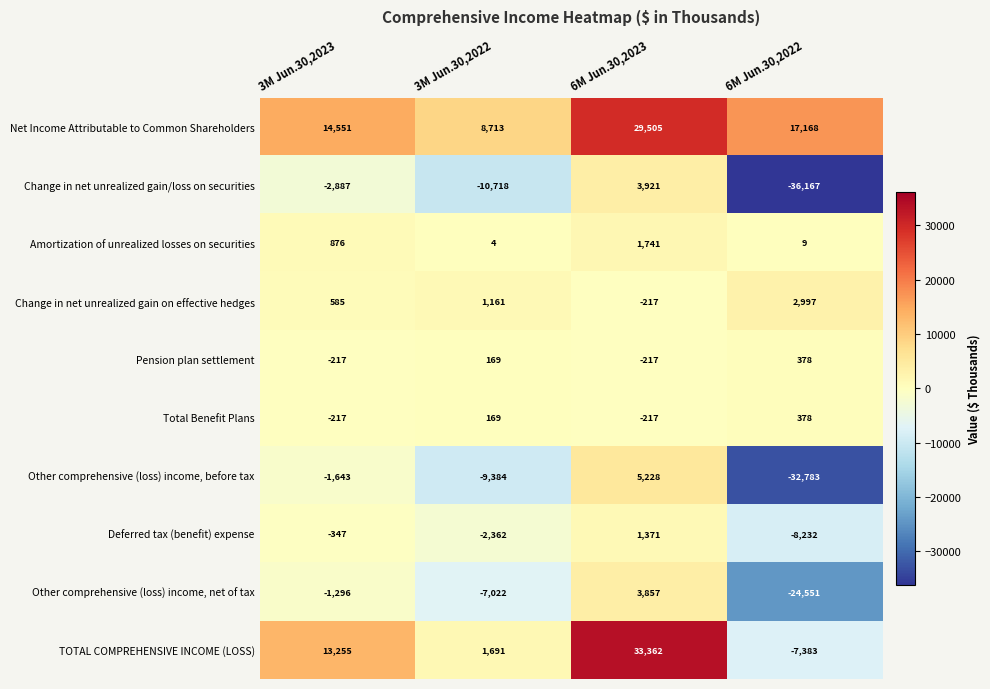

Which series has the largest total across all categories?

Net Income Attributable to Common Shareholders